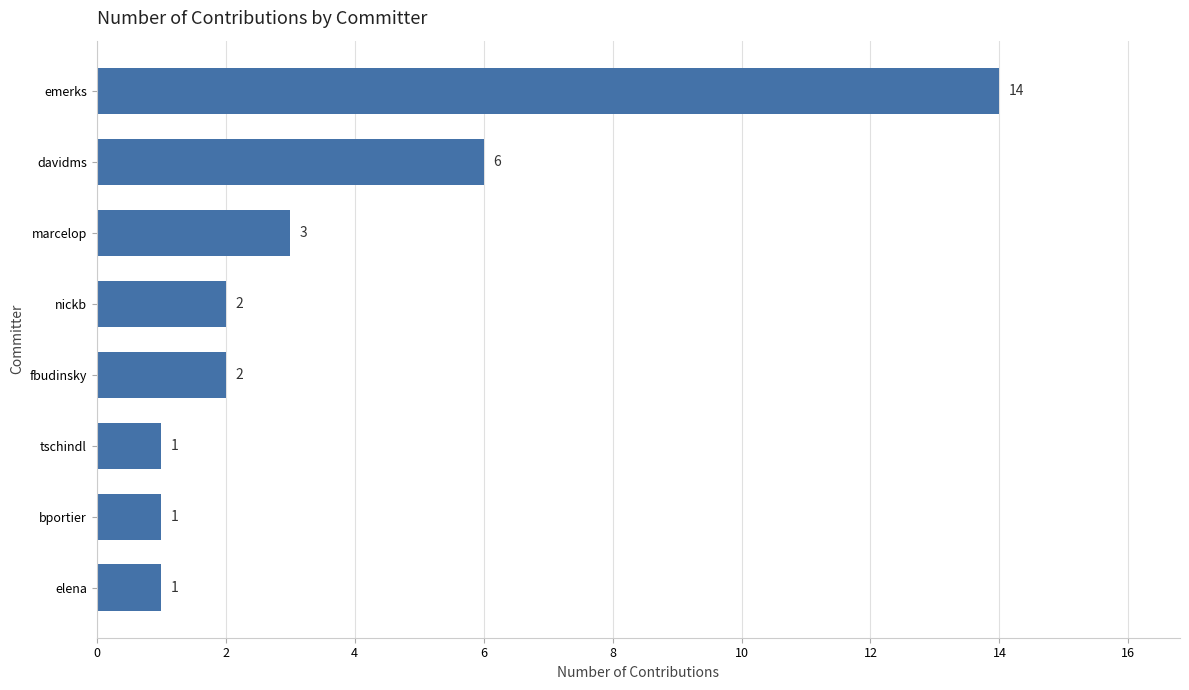

Reading top to bottom, extract all data points from this chart.

14	6	3	2	2	1	1	1